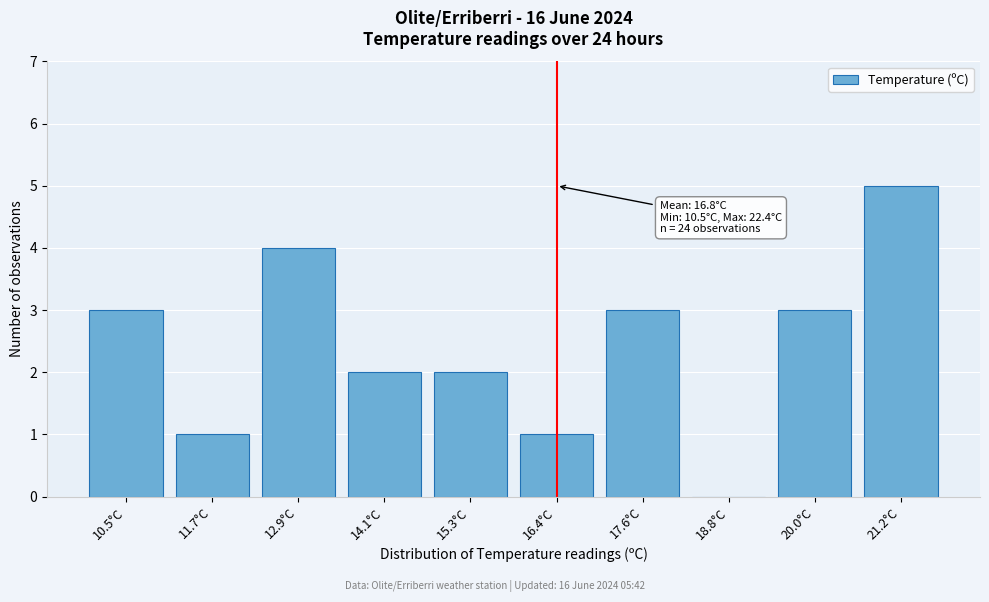

Reading right to left, extract all data points from this chart.

21.2°C=5	20.0°C=3	18.8°C=0	17.6°C=3	16.4°C=1	15.3°C=2	14.1°C=2	12.9°C=4	11.7°C=1	10.5°C=3